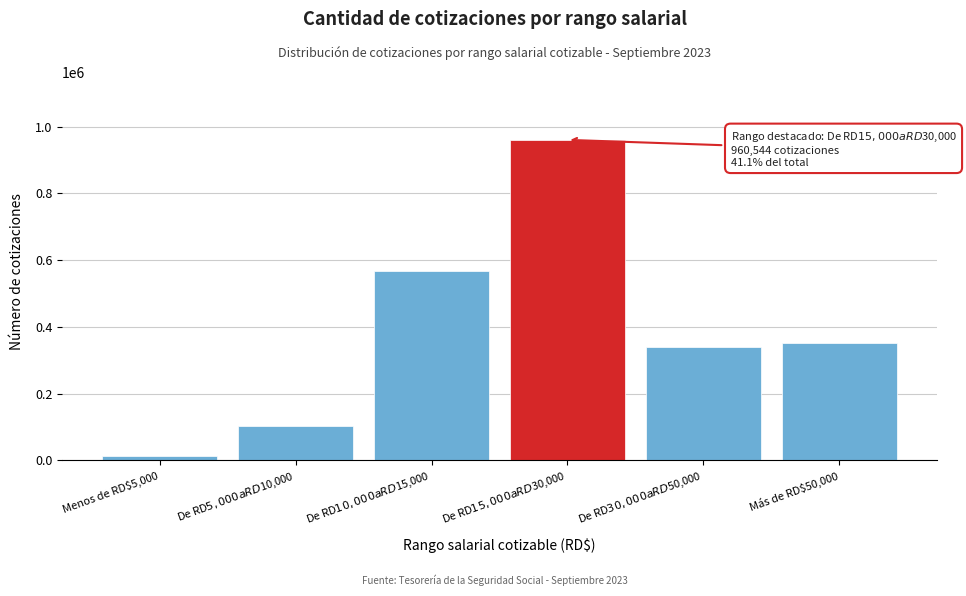

Reading left to right, extract all data points from this chart.

12765	102827	567846	960544	340214	352190